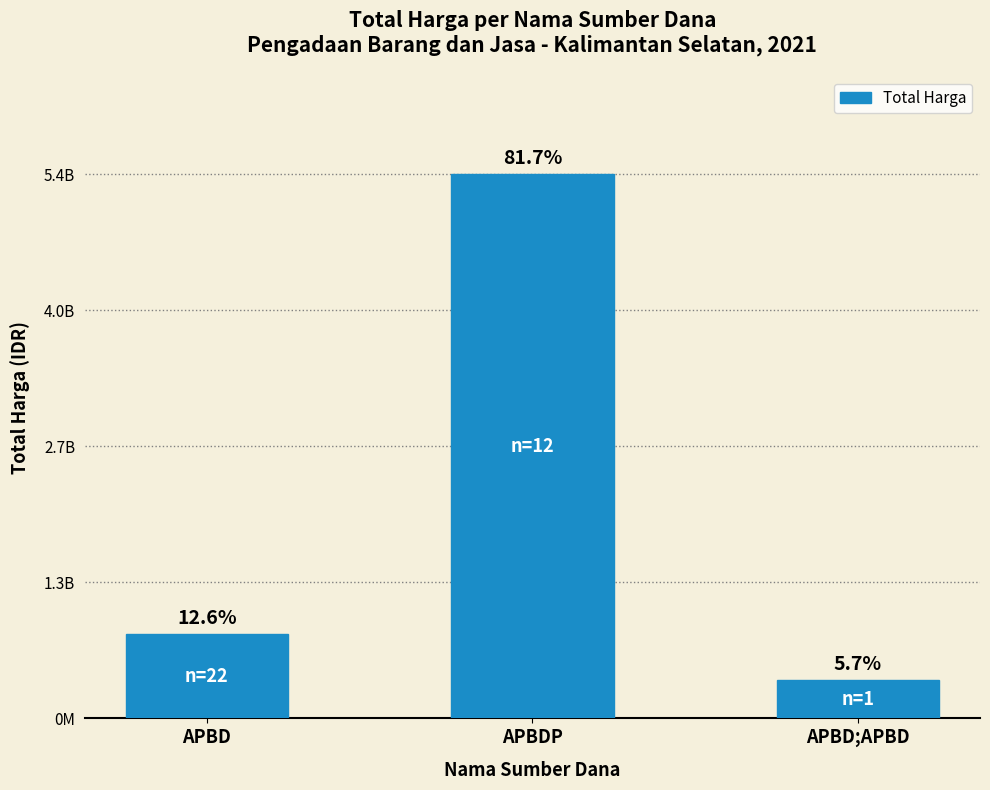

What is the label of the 3rd bar from the left?

APBD;APBD